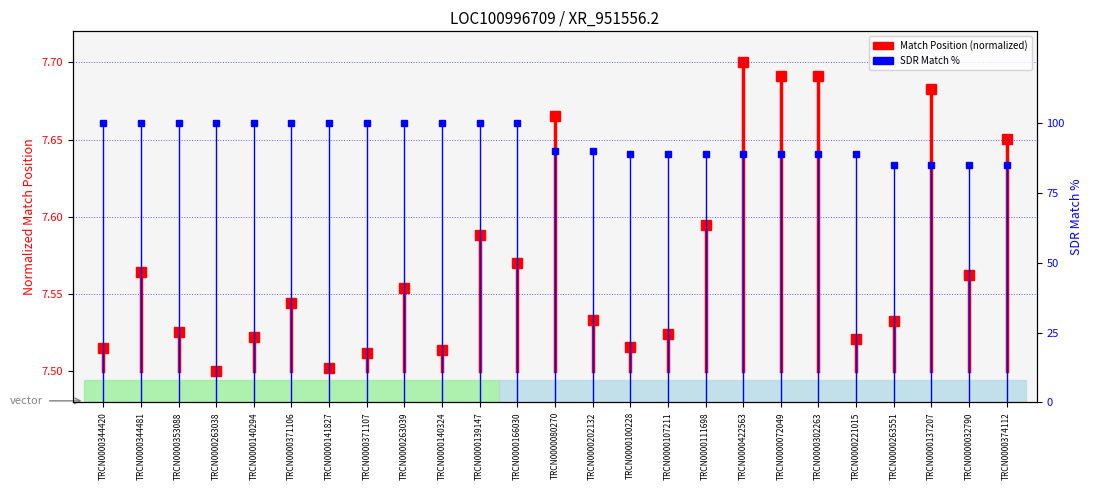

The value of SDR Match % at TRCN0000344420 is -45.1. True or false?

False